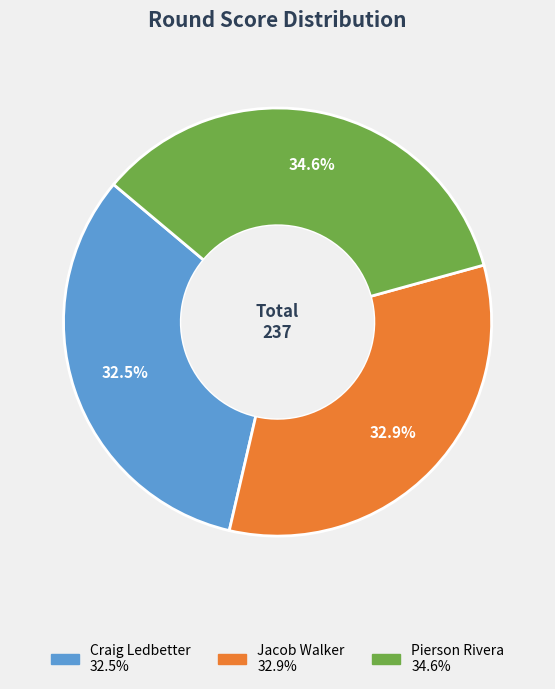

What is the largest slice in the pie chart?

Pierson Rivera